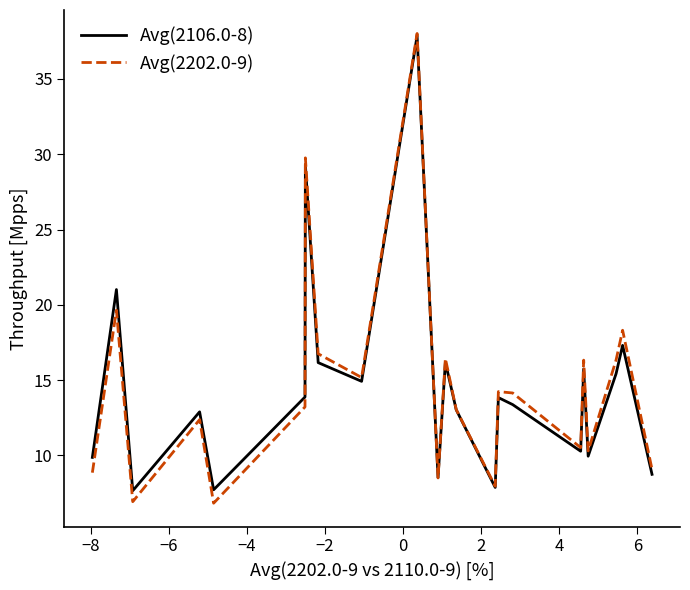

What is the minimum value for Avg(2202.0-9)?

6.8